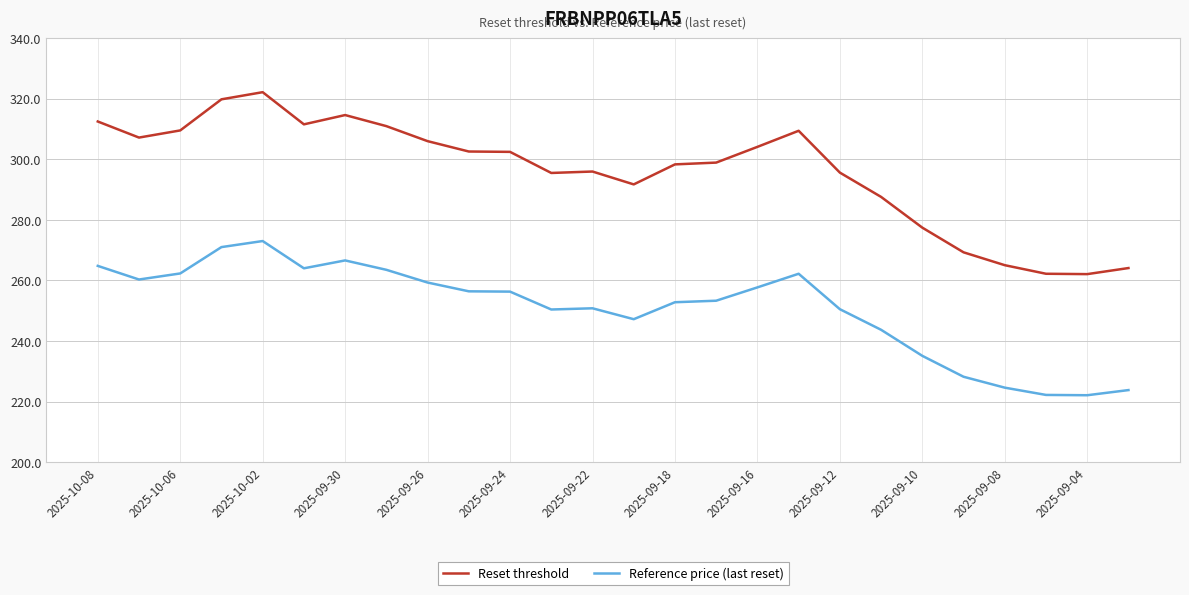

Which series has the largest range (max minus min)?

Reset threshold